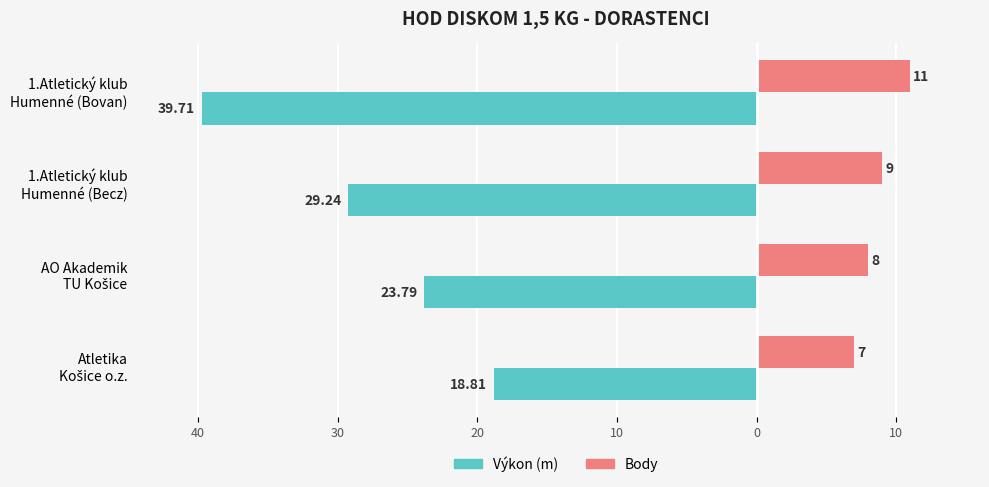

What are all the series names shown in the legend?

Výkon (m), Body